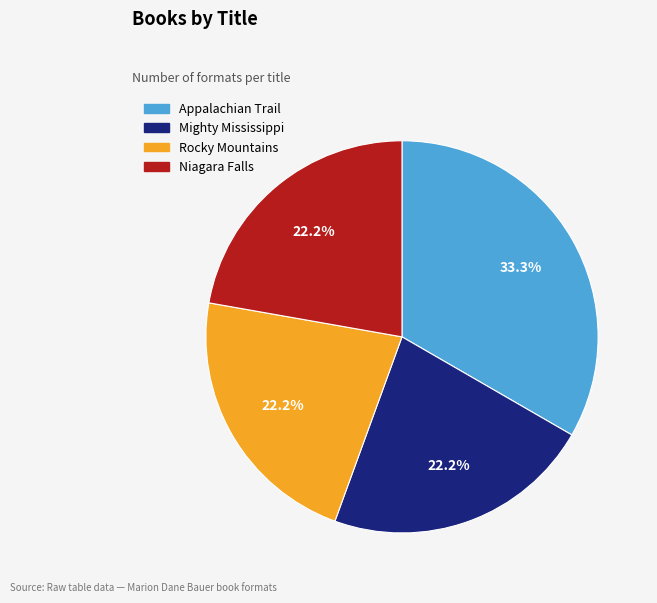

Count the number of slices in the pie.

4